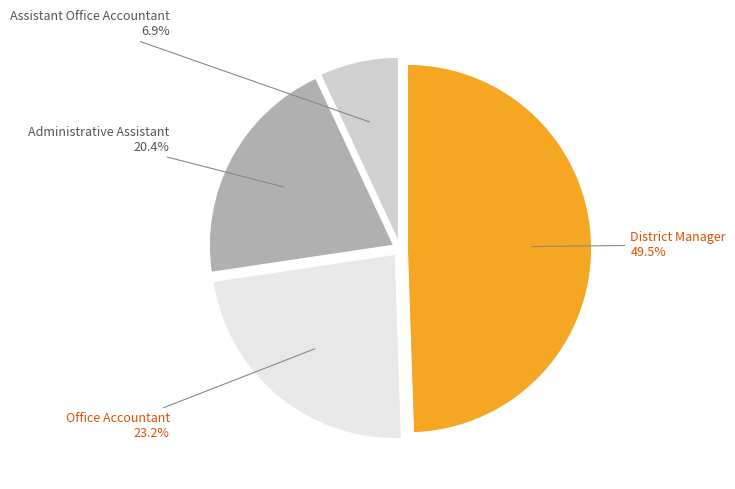

Count the number of slices in the pie.

4